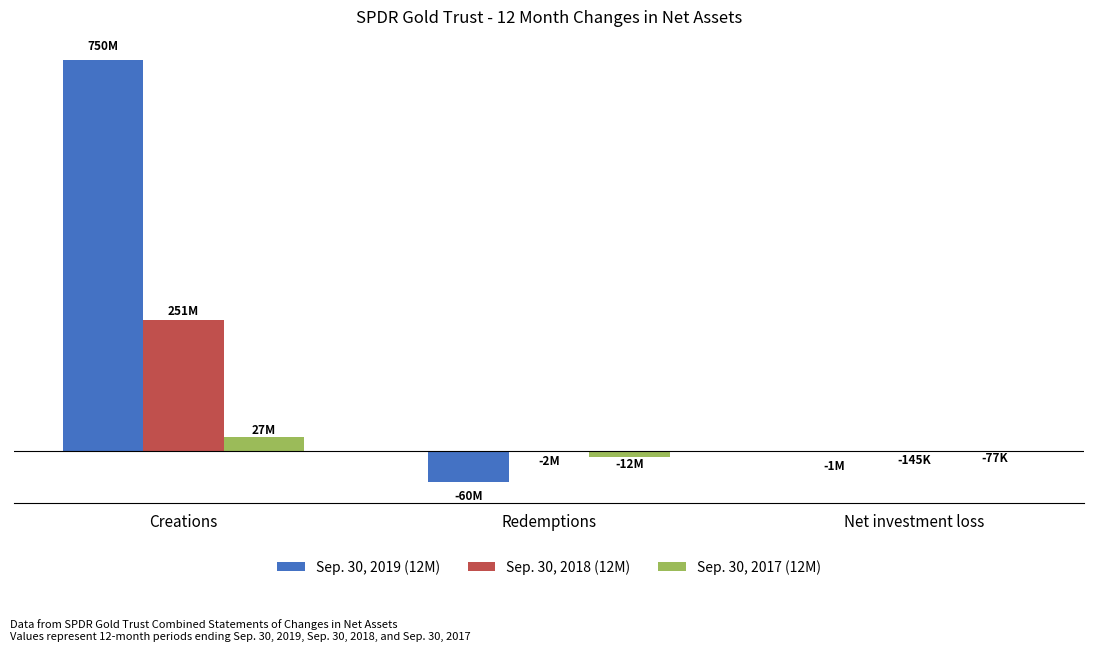

What are all the series names shown in the legend?

Sep. 30, 2019 (12M), Sep. 30, 2018 (12M), Sep. 30, 2017 (12M)